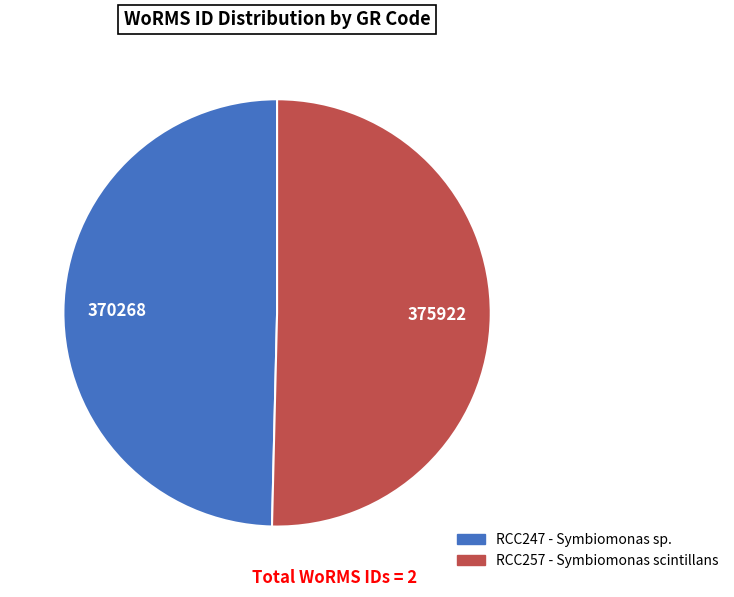

Approximately how many times larger is the value at RCC257 - Symbiomonas scintillans compared to RCC247 - Symbiomonas sp.?

1.0